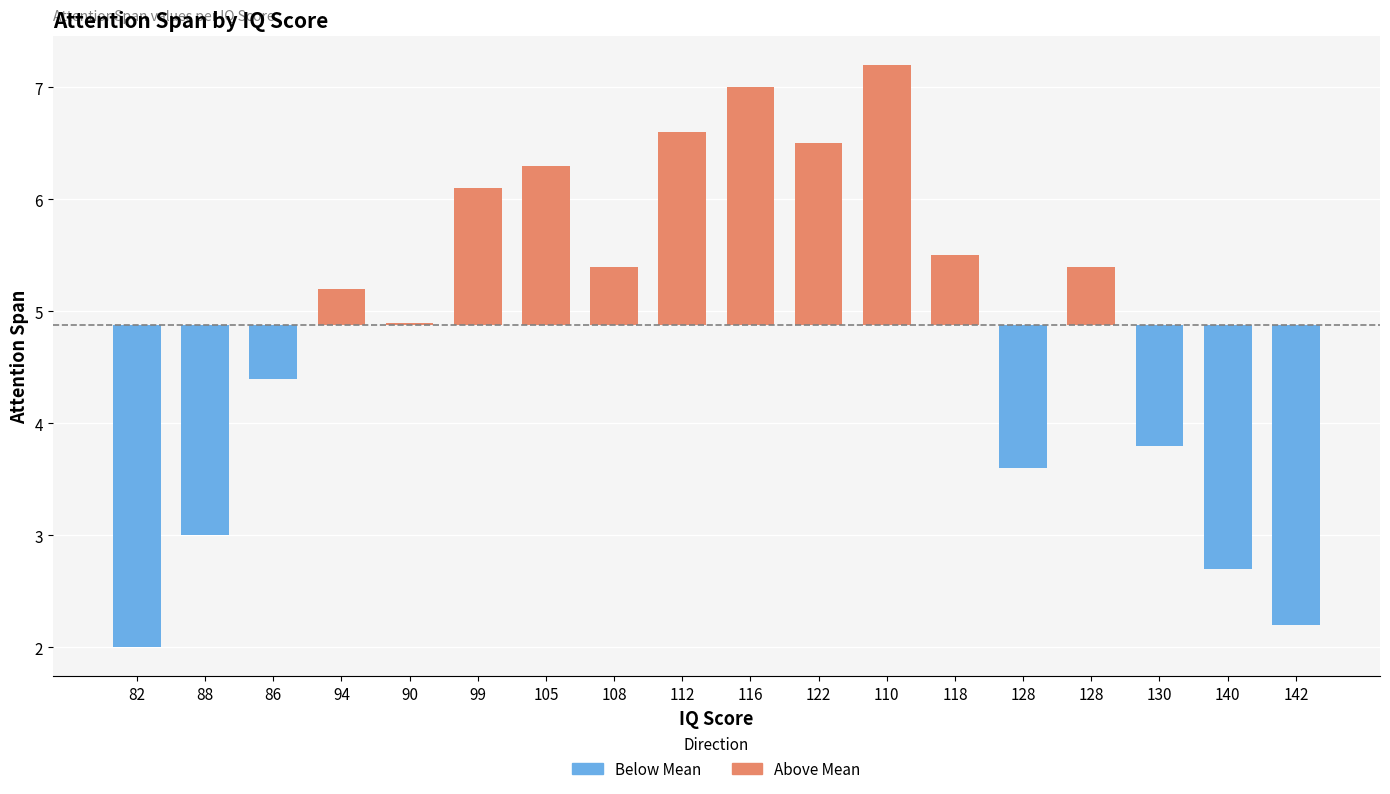

What are all the series names shown in the legend?

Above Mean, Below Mean